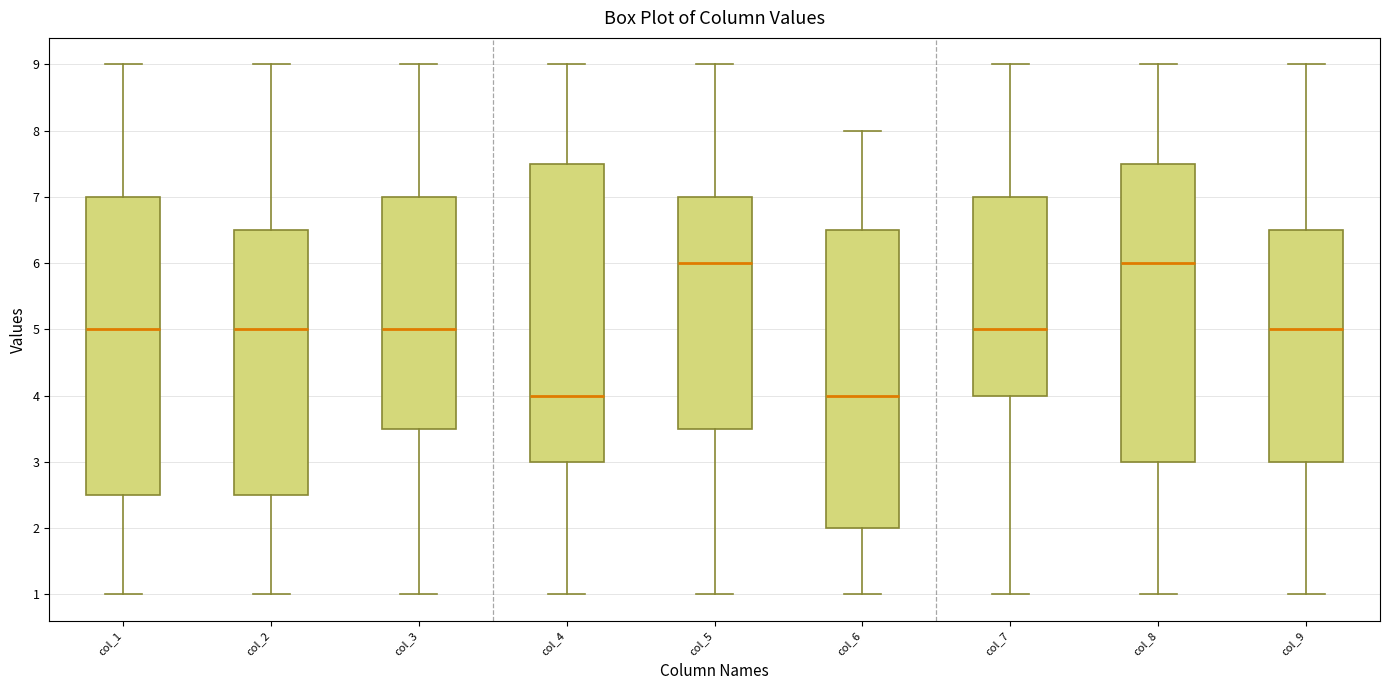

Where does the lower whisker of the box for col_8 end on the y-axis? The values are not printed on the chart, so give them approximately, as read against the axis.

1.0